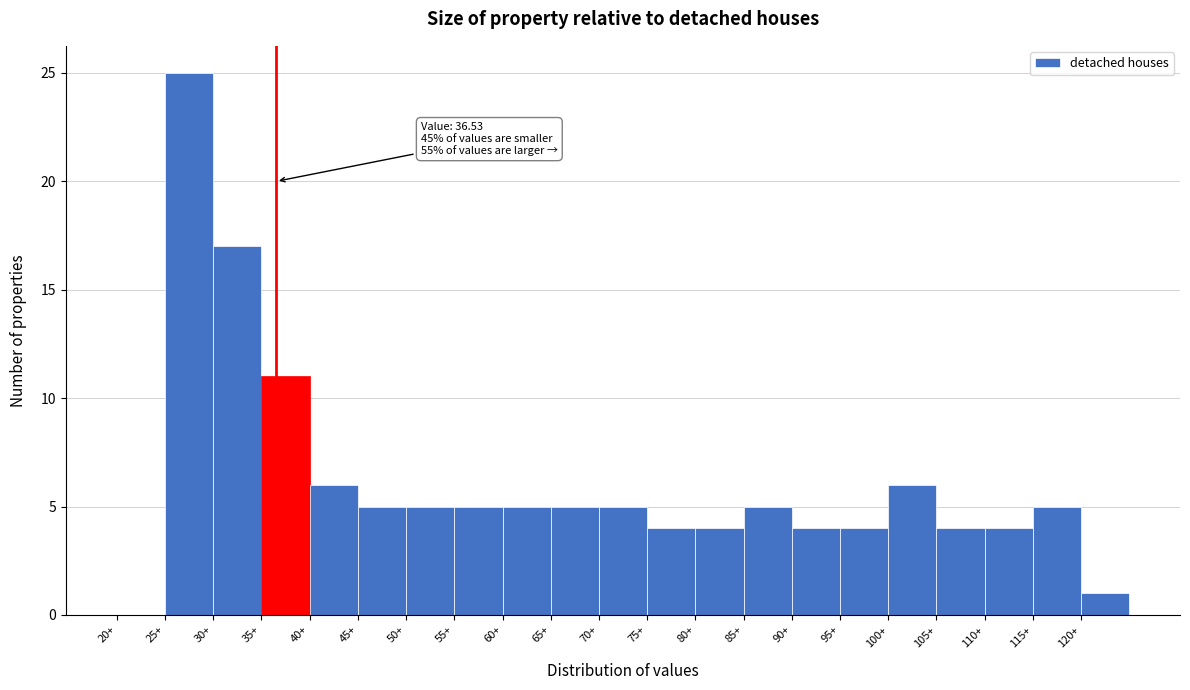

Over which range of the x-axis is the bar tallest?

25 to 30